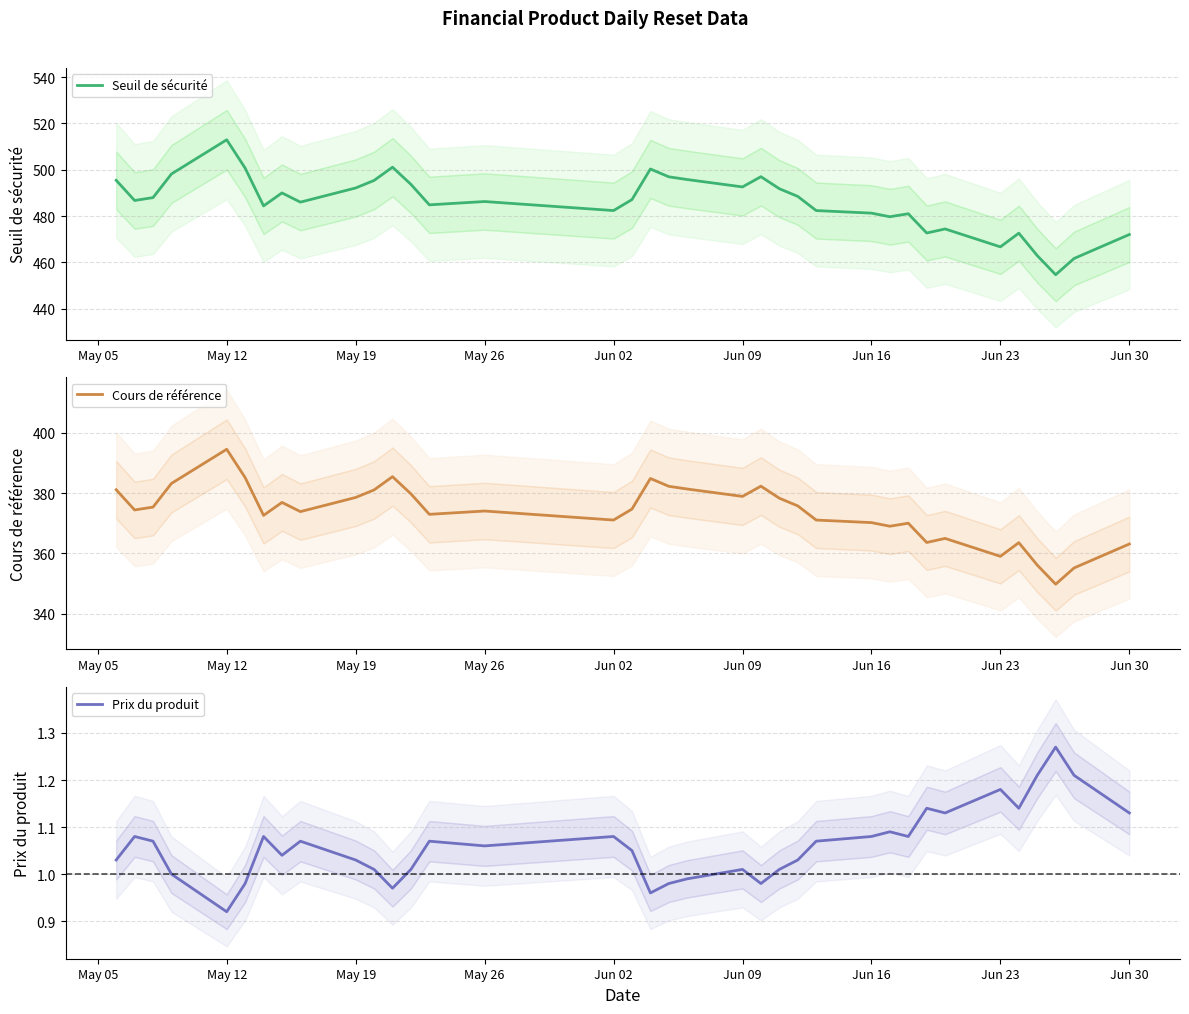

In Cours de référence, how many points are higher than both neighbors (excluding endpoints)?

9